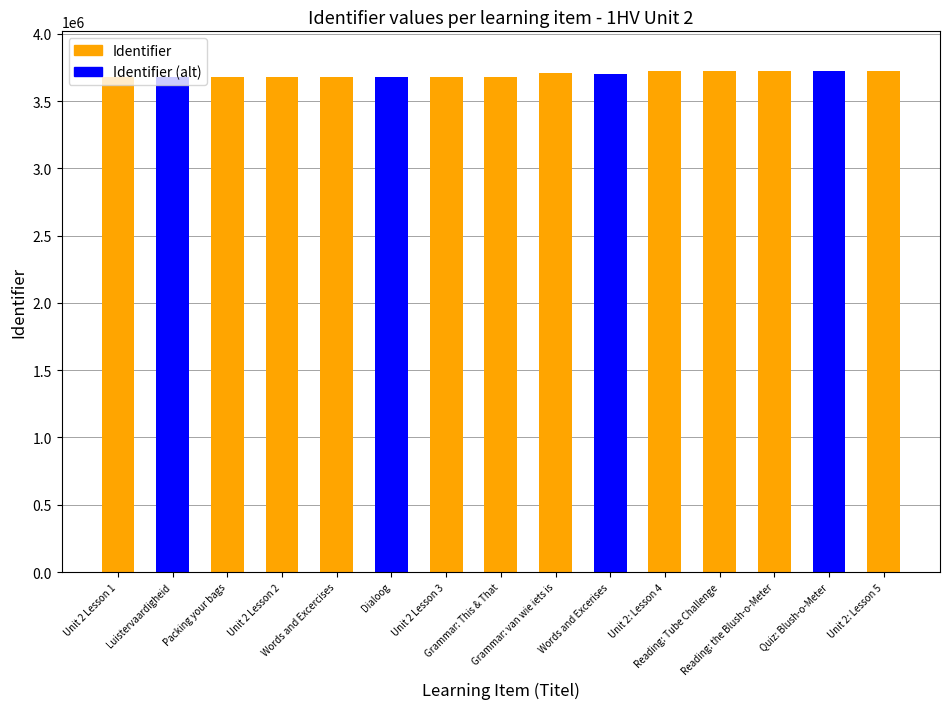

Where is the data nearest to the value 3698724?

Words and Excerises